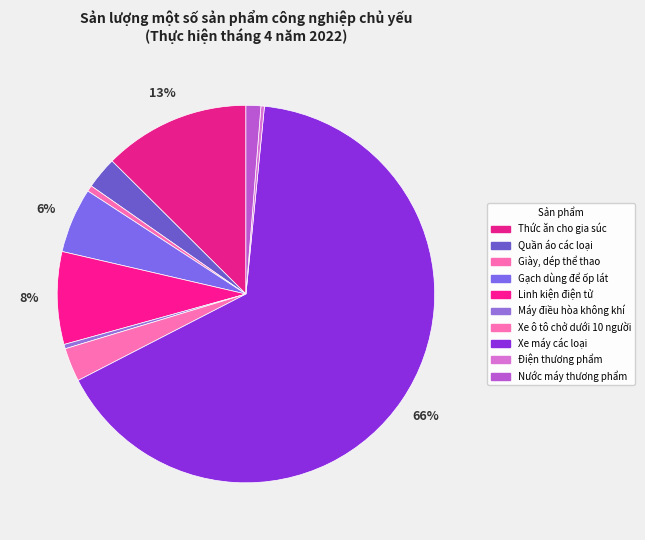

What is the largest slice in the pie chart?

Xe máy các loại